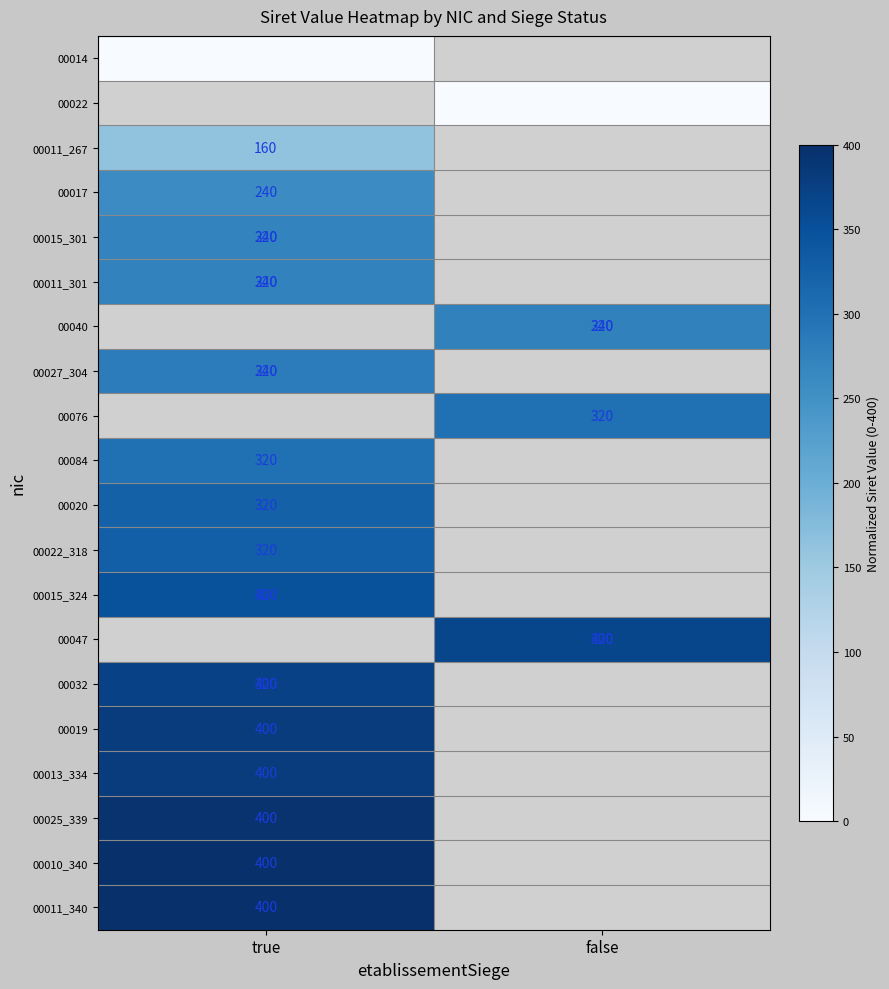

At which label is 00011_340 closest to 400?

true